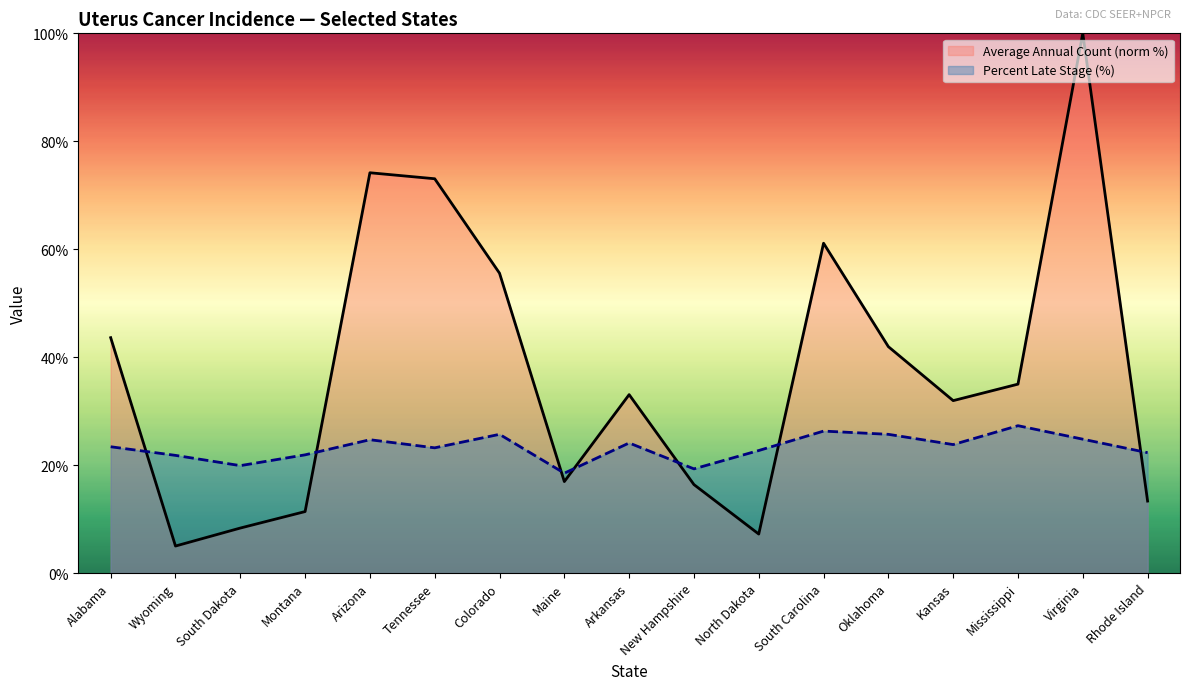

Is the value of Average Annual Count at Arizona greater than the value of Percent Late Stage at Oklahoma?

Yes